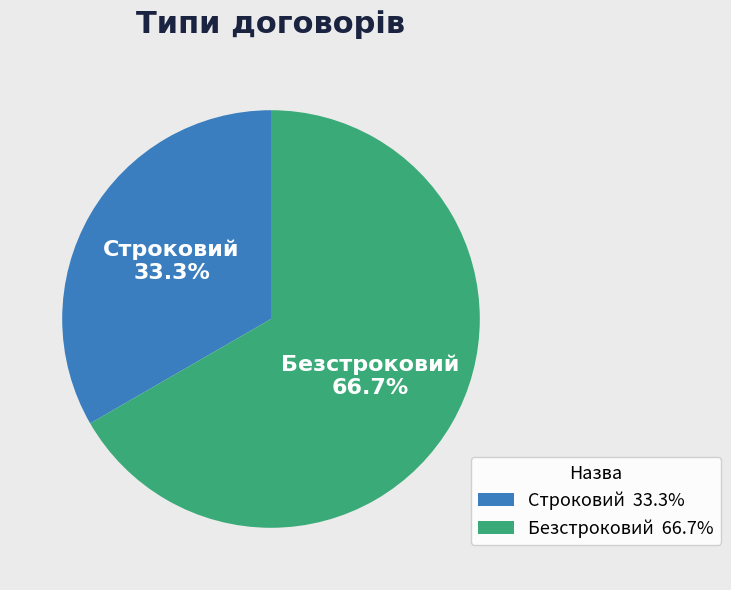

True or false: Строковий accounts for 33% of the total.

True